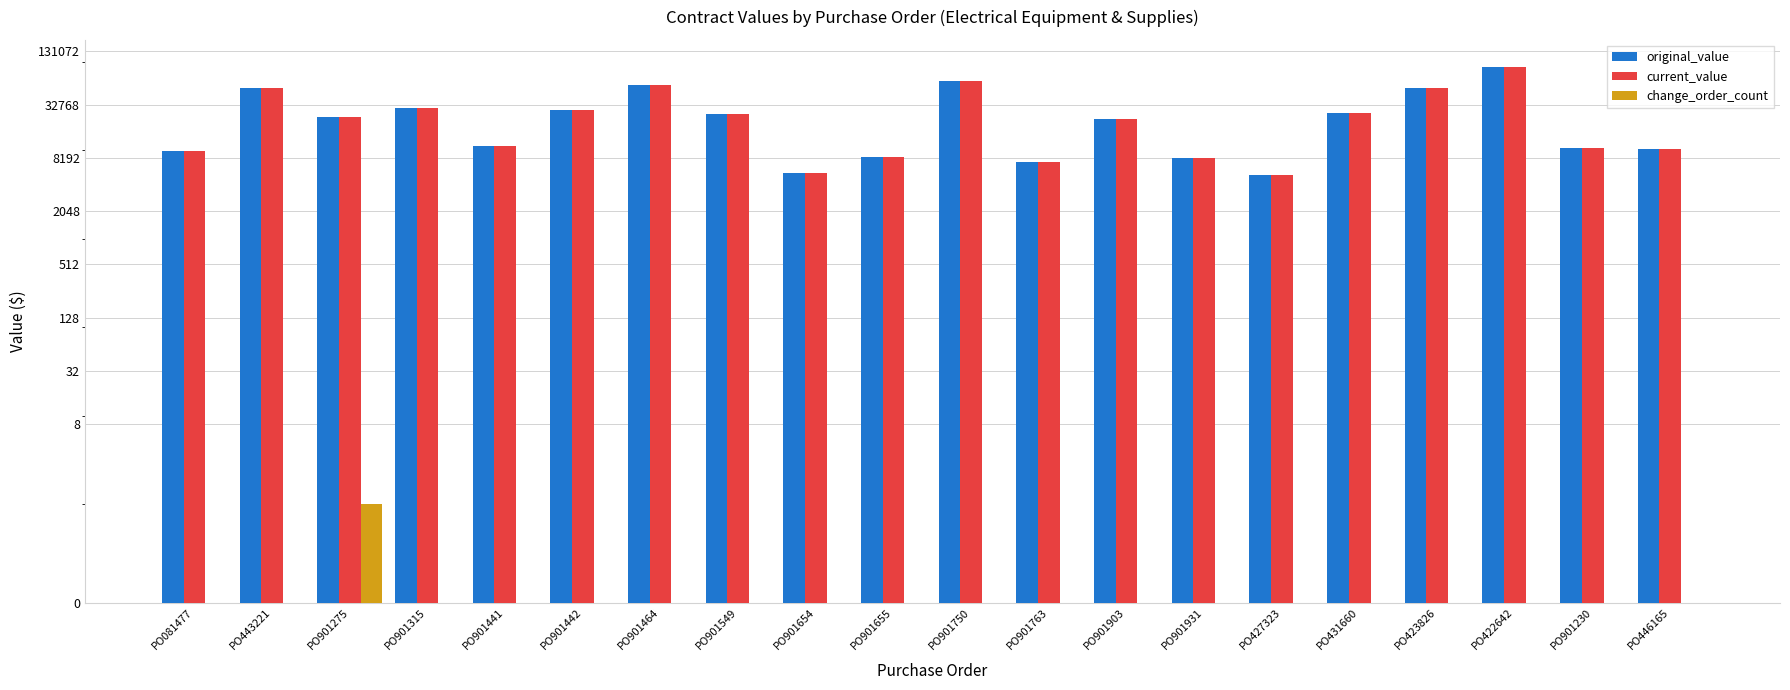

What is the label of the 15th bar from the right?

PO901442